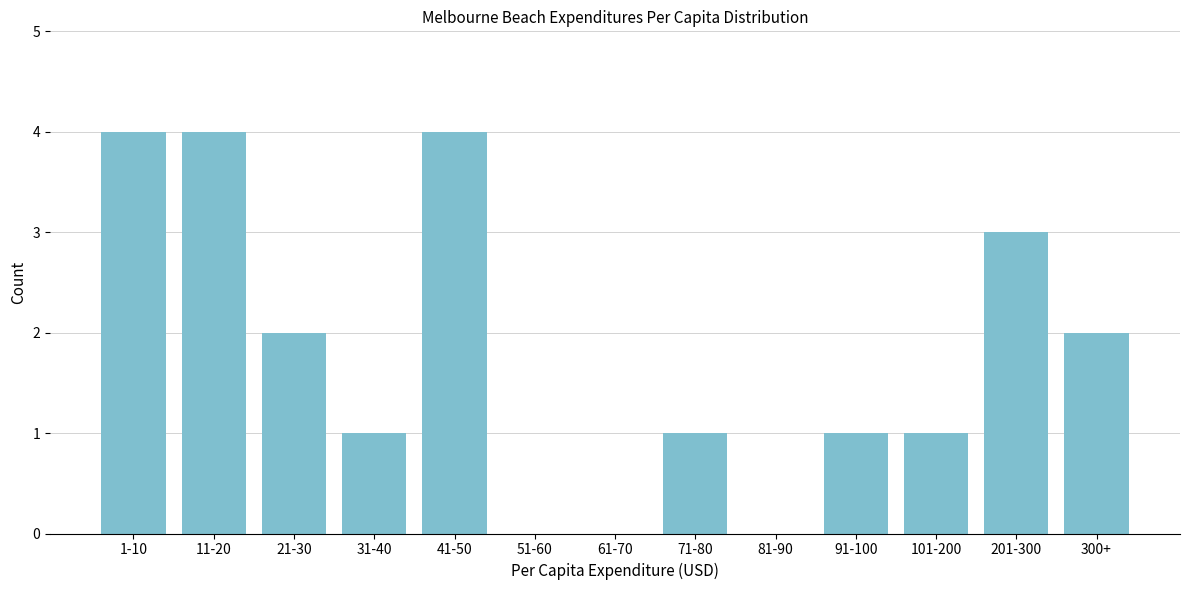

Reading left to right, what are all the values shown in this chart?

1-10=4	11-20=4	21-30=2	31-40=1	41-50=4	51-60=0	61-70=0	71-80=1	81-90=0	91-100=1	101-200=1	201-300=3	300+=2